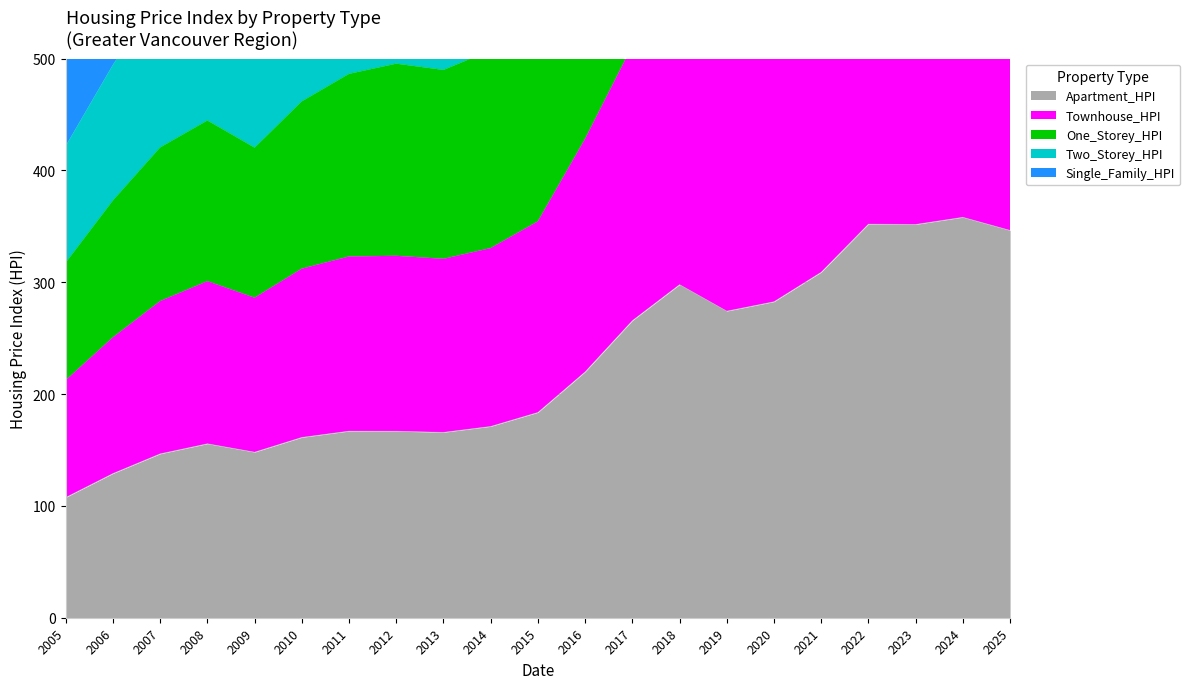

Which has a higher value, 2020 or 2019?

2020